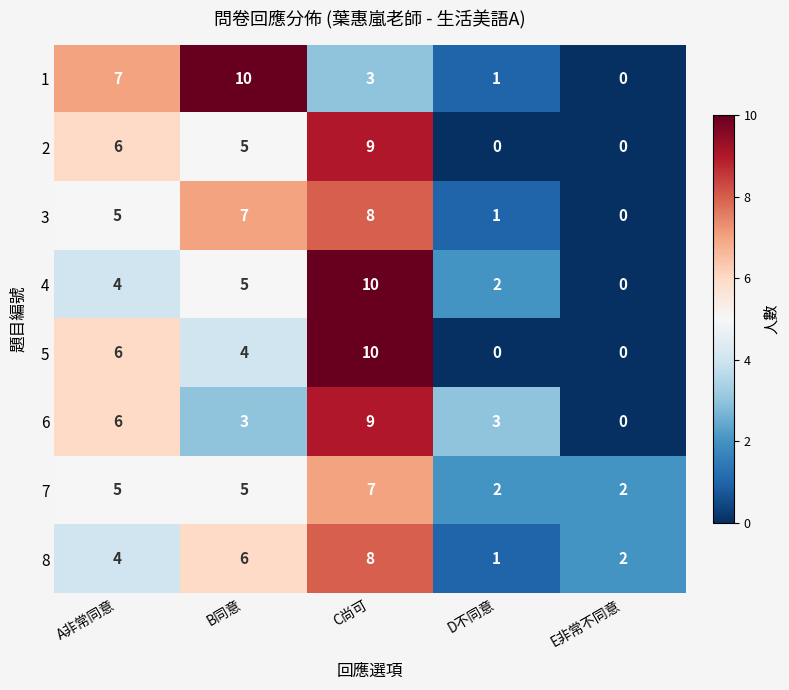

Is it true that 5 equals 0 at E非常不同意?

True